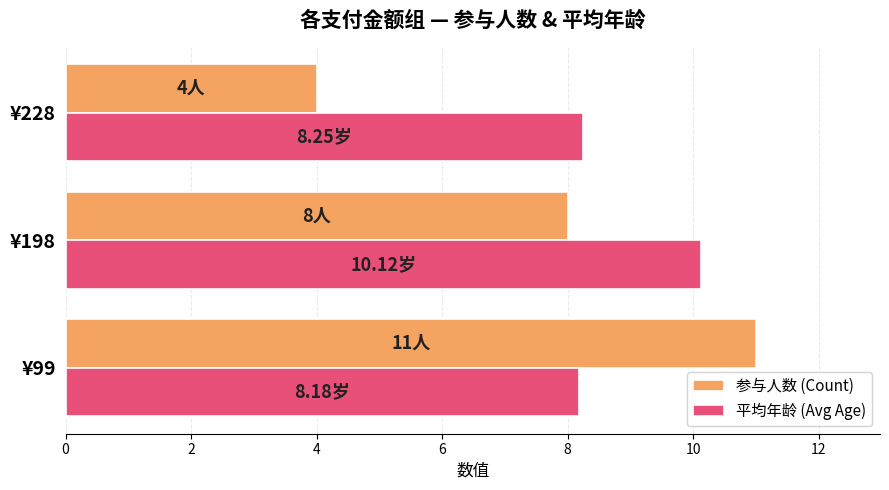

What is the difference between the maximum and second lowest values in the 平均年龄 (Avg Age) series?

1.9